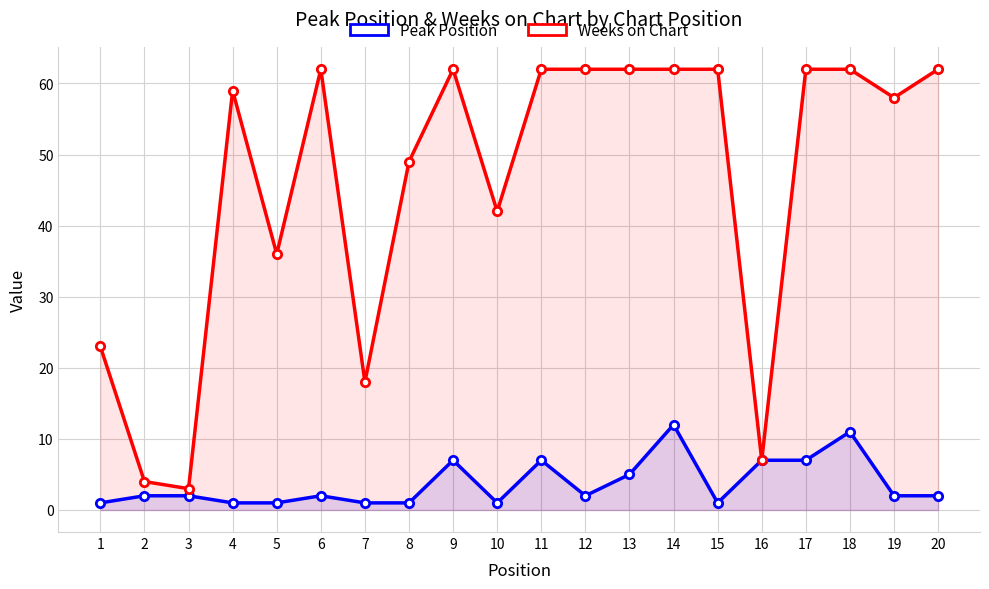

Rank the series by their average value, from highest to lowest.

Weeks on Chart, Peak Position